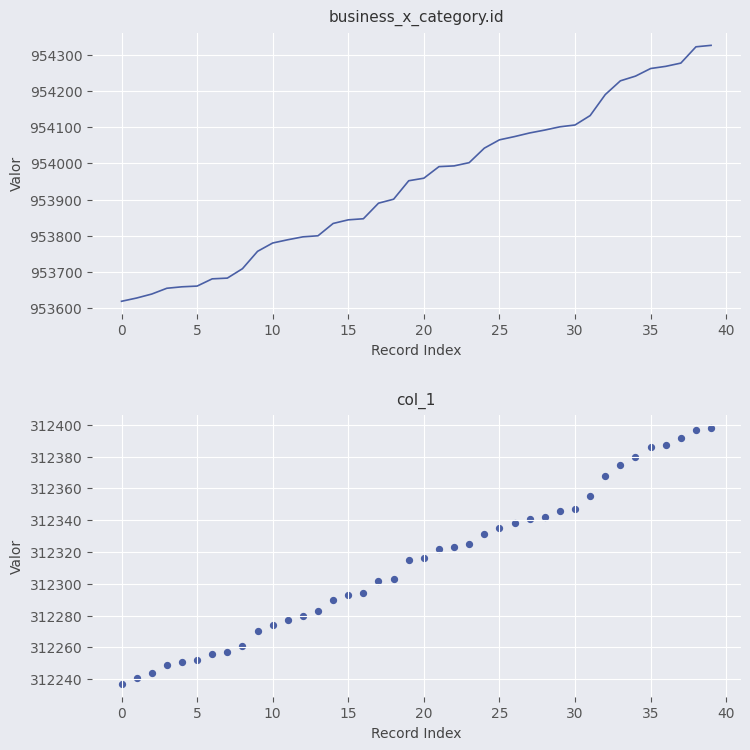

What is the total value across all series at 39?

1266724